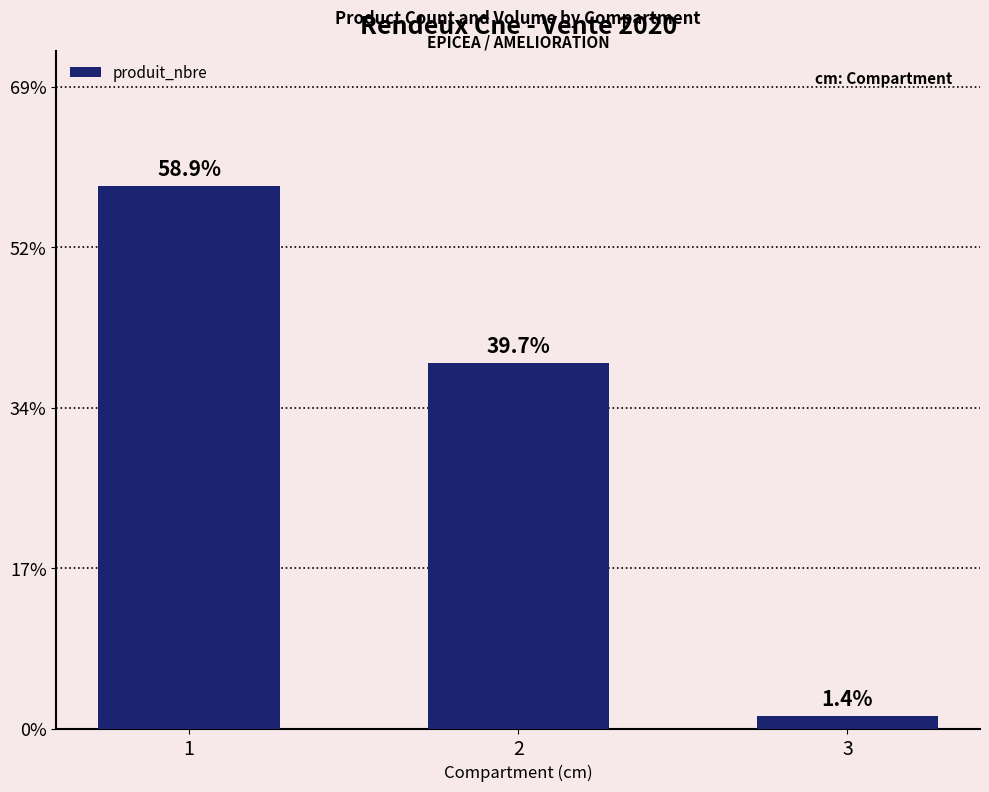

Between 3 and 2, which is larger?

2